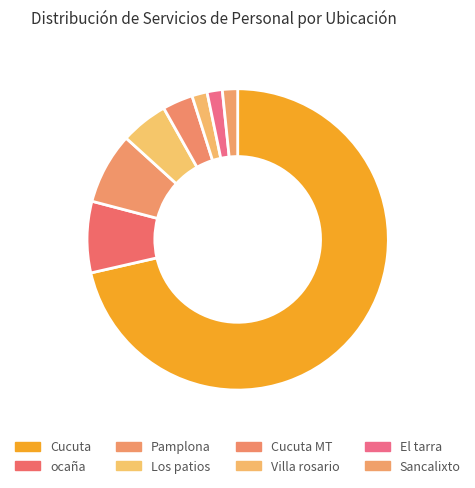

To the nearest percent, what is the average slice percentage?

12%